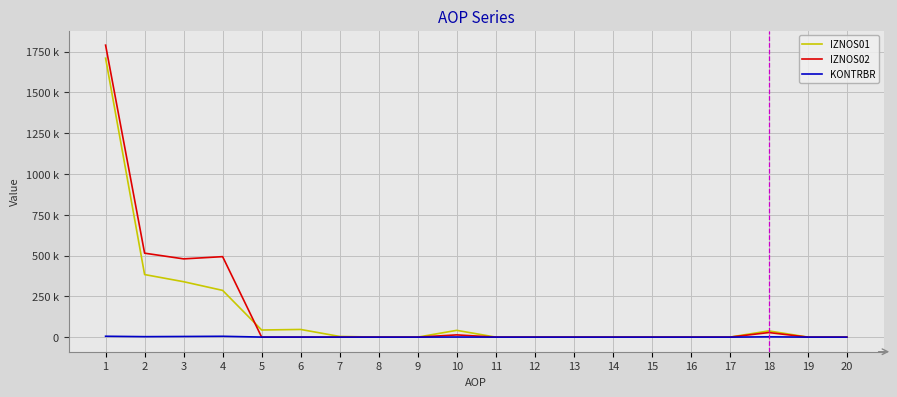

What is the difference between the second highest and minimum values in the IZNOS02 series?

514697.4